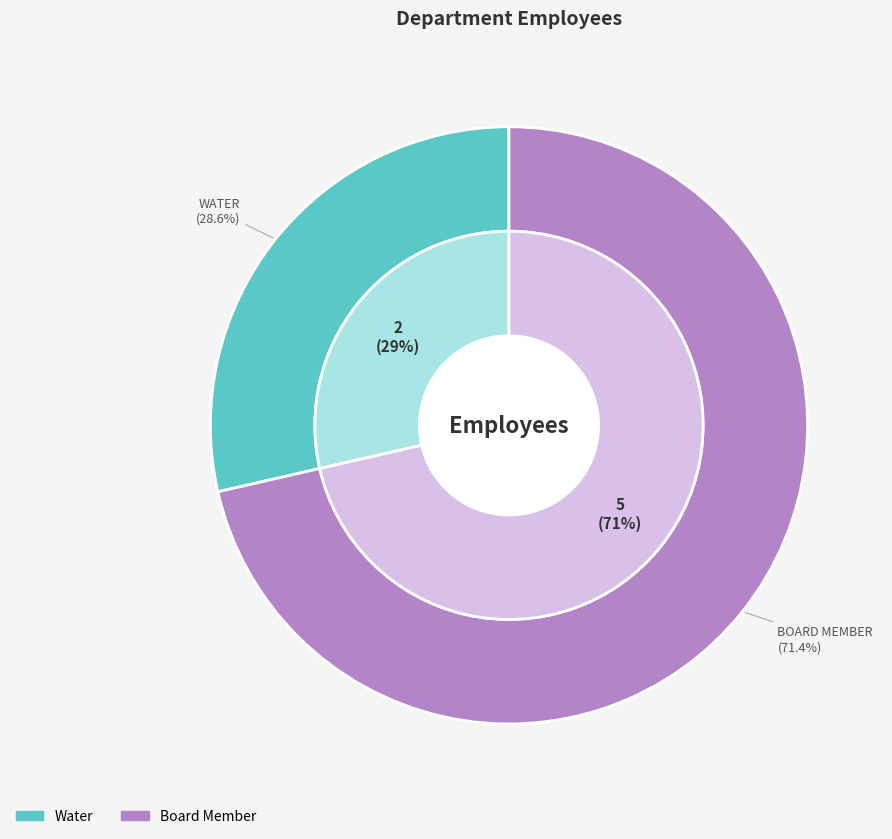

Rank the categories by value from lowest to highest.

Water, Board Member